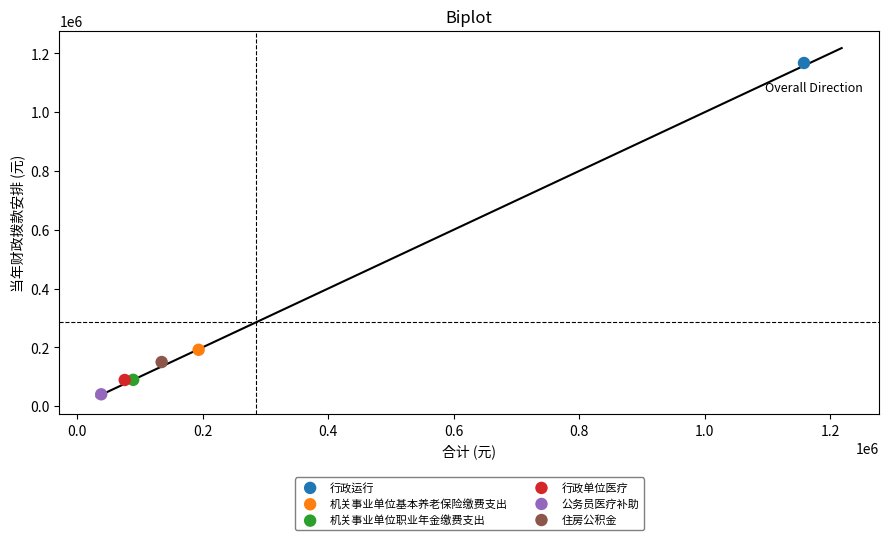

What are all the series names shown in the legend?

行政运行, 机关事业单位基本养老保险缴费支出, 机关事业单位职业年金缴费支出, 行政单位医疗, 公务员医疗补助, 住房公积金